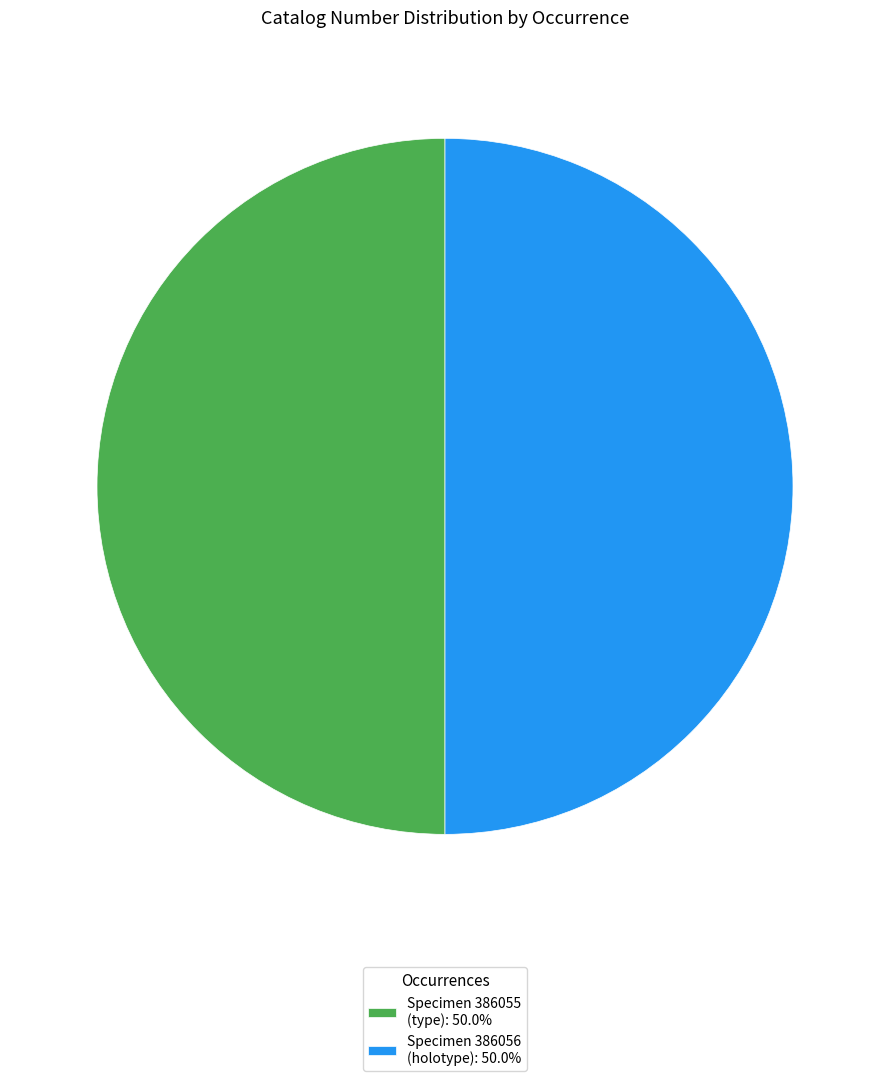

Approximately how many times larger is the value at Specimen 386055 (type): 50.0% compared to Specimen 386056 (holotype): 50.0%?

1.0